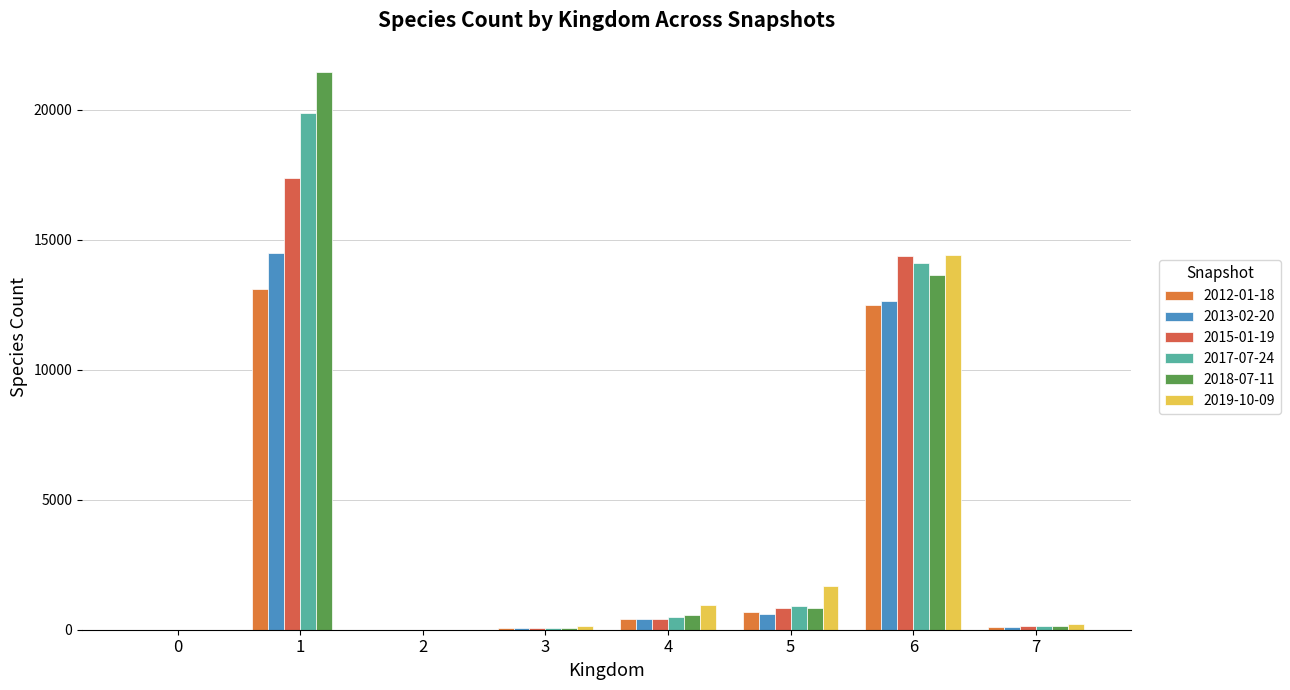

Rank the series by their maximum value, from highest to lowest.

2018-07-11, 2017-07-24, 2015-01-19, 2013-02-20, 2019-10-09, 2012-01-18